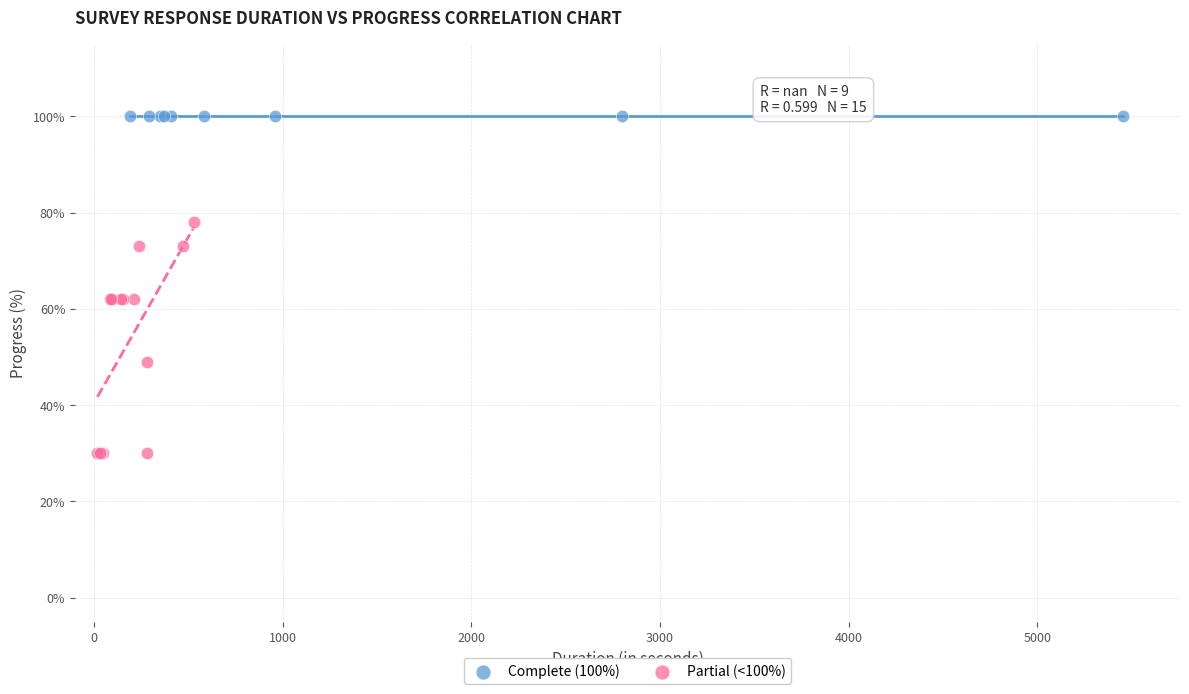

Which series reaches the minimum Y coordinate?

Partial (<100%)